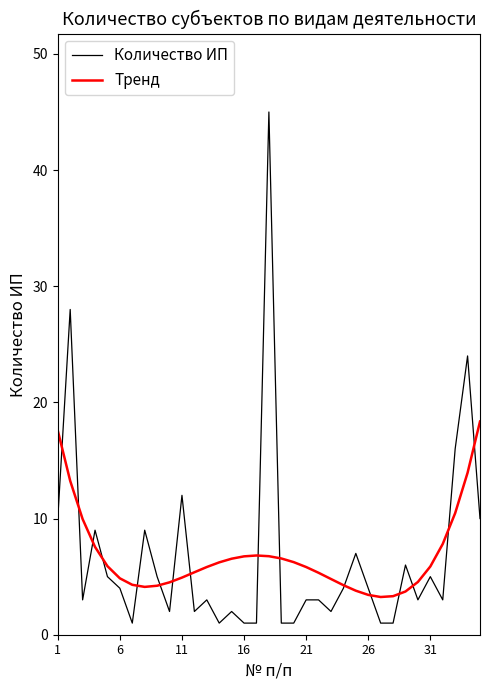

Which series has the largest range (max minus min)?

Количество ИП